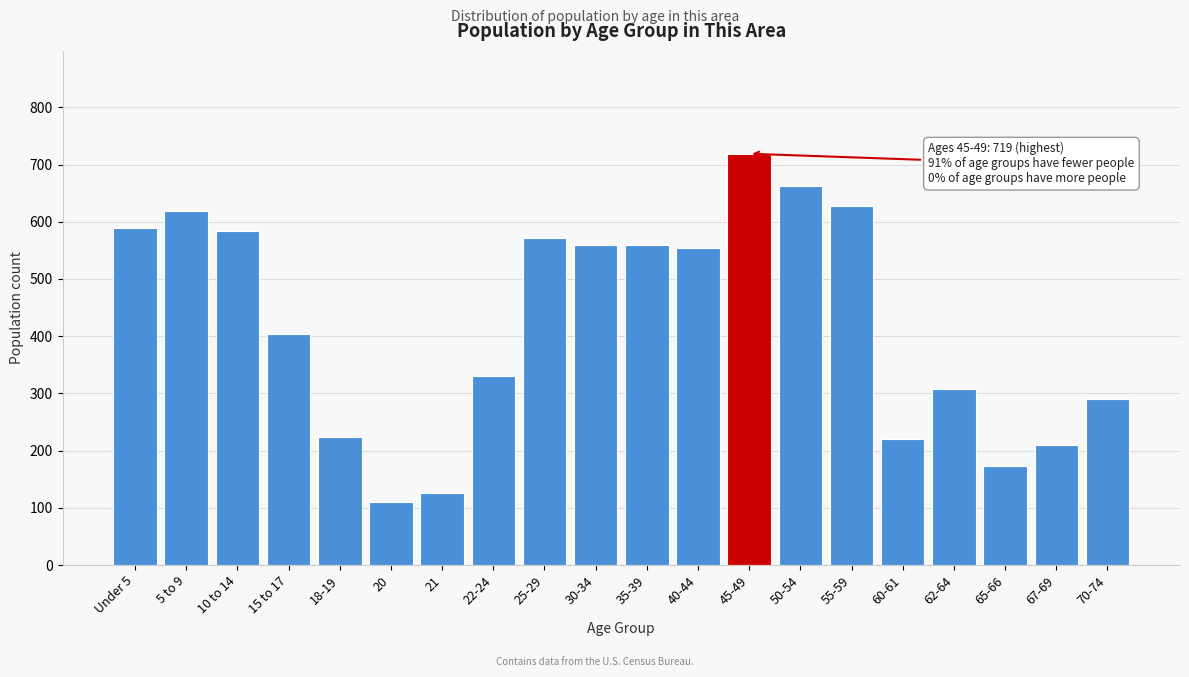

Reading right to left, list all the values displayed in this chart.

70-74=291	67-69=210	65-66=173	62-64=308	60-61=220	55-59=627	50-54=663	45-49=719	40-44=554	35-39=560	30-34=560	25-29=571	22-24=330	21=126	20=111	18-19=224	15 to 17=404	10 to 14=584	5 to 9=618	Under 5=589